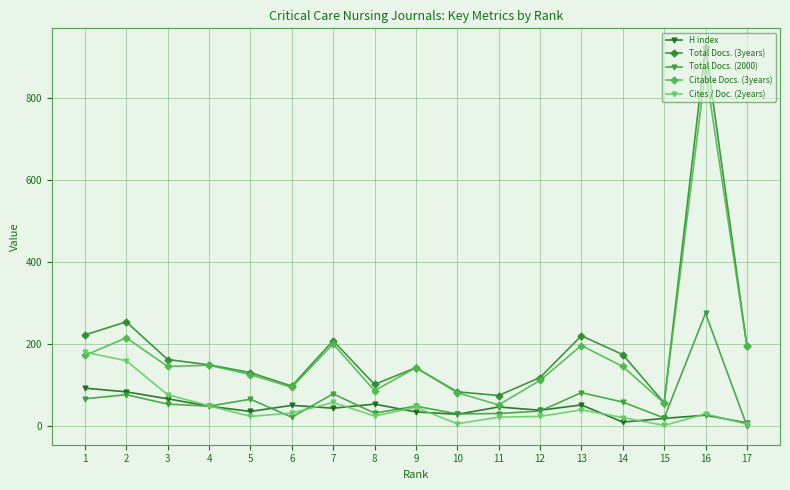

What is the difference between the maximum and minimum values in the H index series?

85